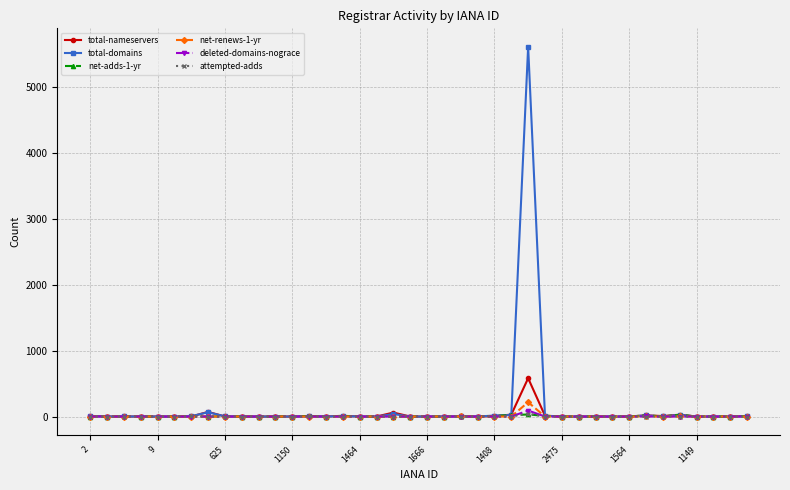

Which series has the largest range (max minus min)?

total-domains